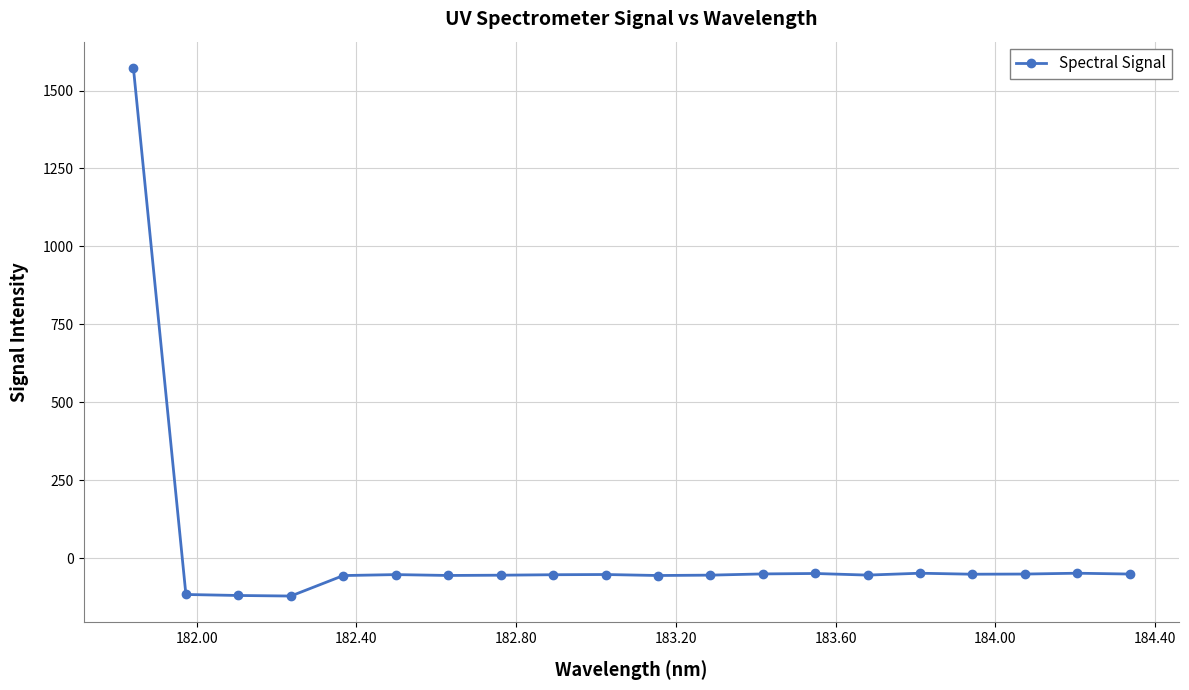

What is the sum of all values?

366.9